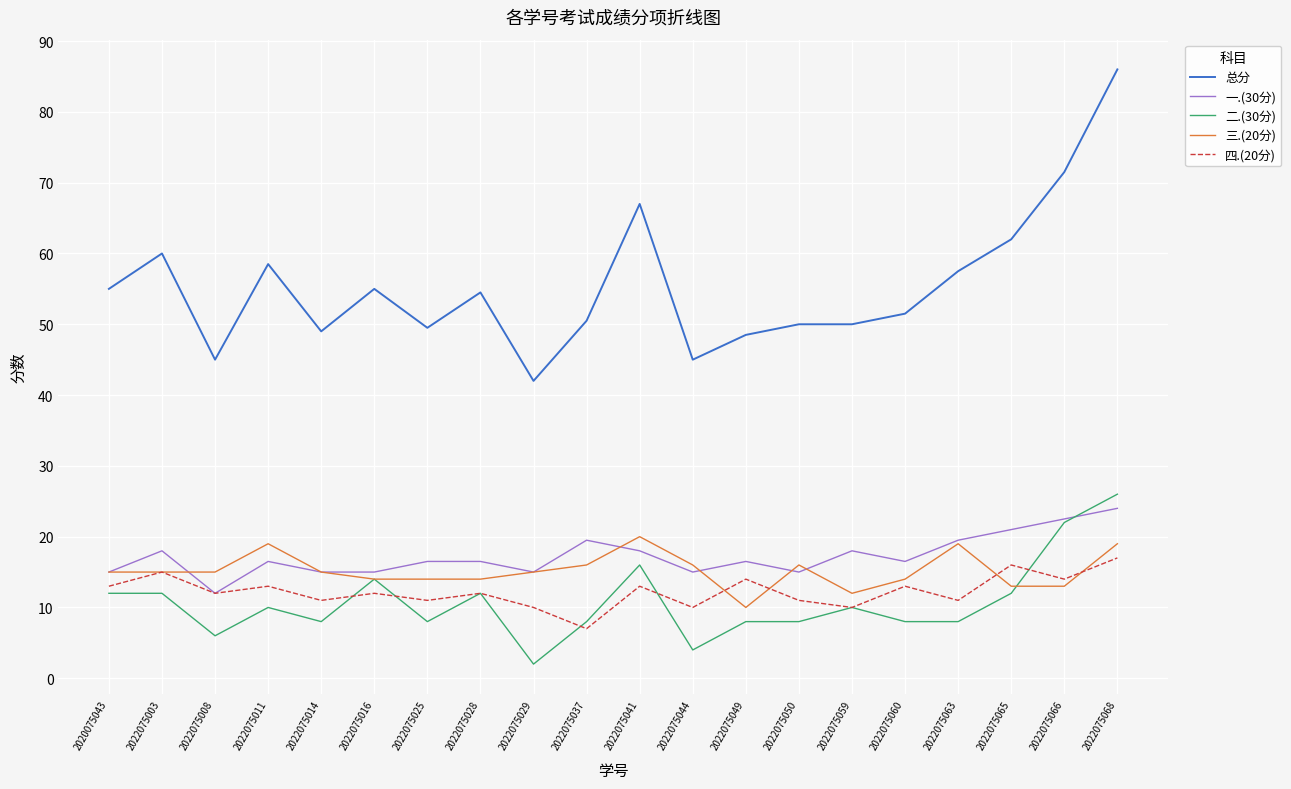

Rank the series by their maximum value, from lowest to highest.

四.(20分), 三.(20分), 一.(30分), 二.(30分), 总分